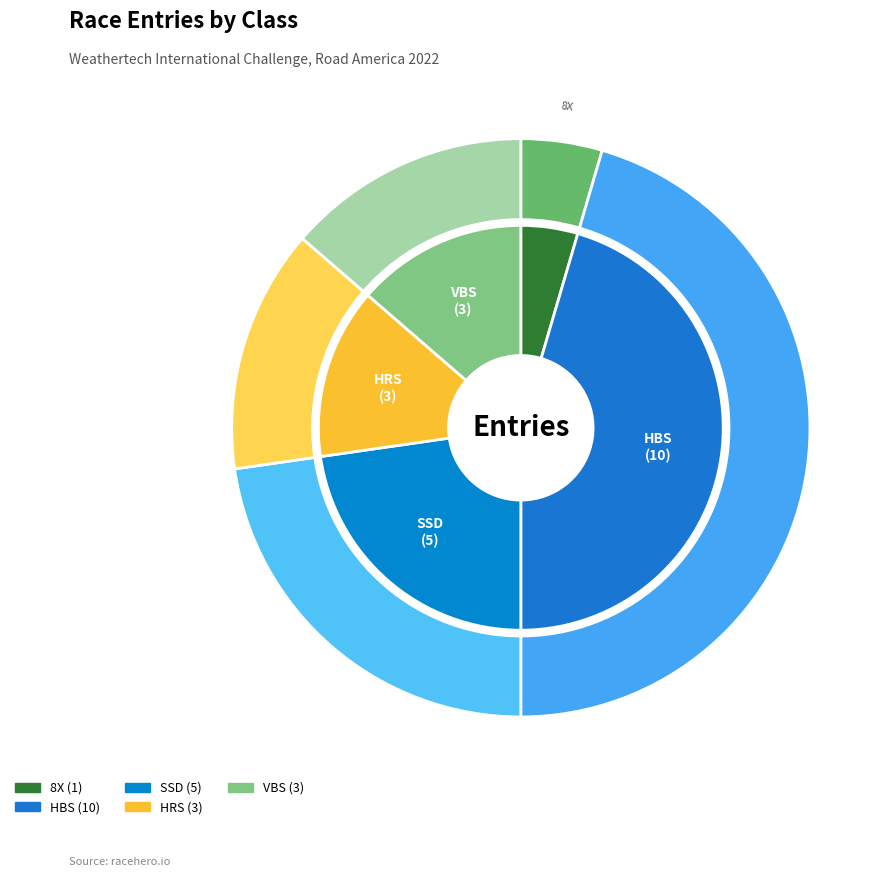

The 8X slice represents 5% of the pie. True or false?

True